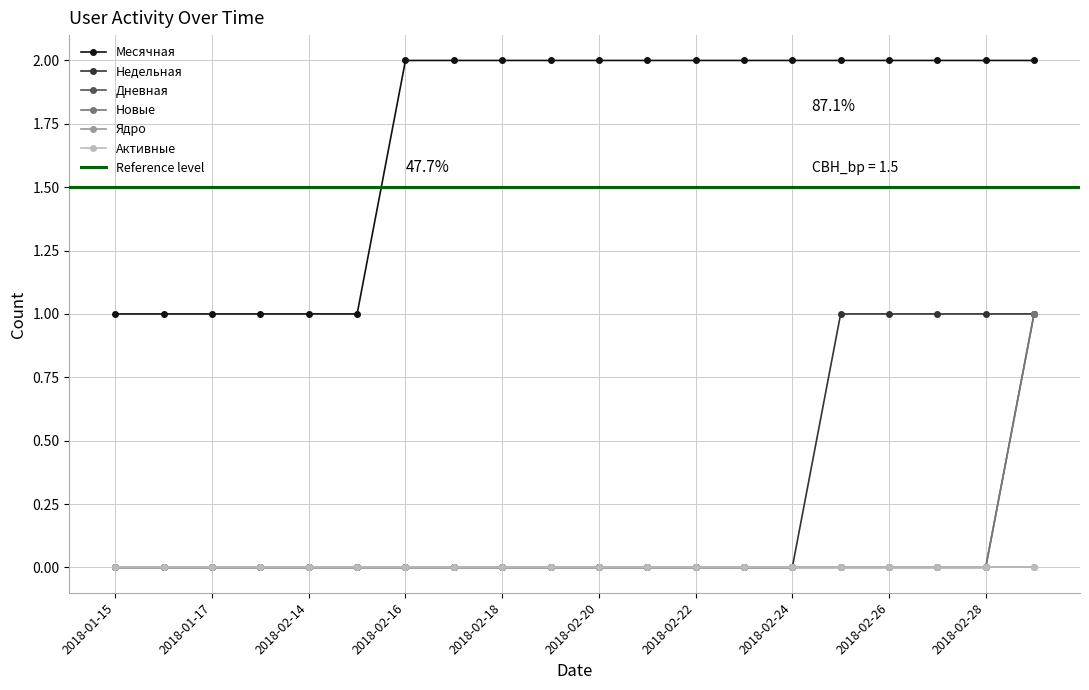

What is the maximum value for Дневная?

1